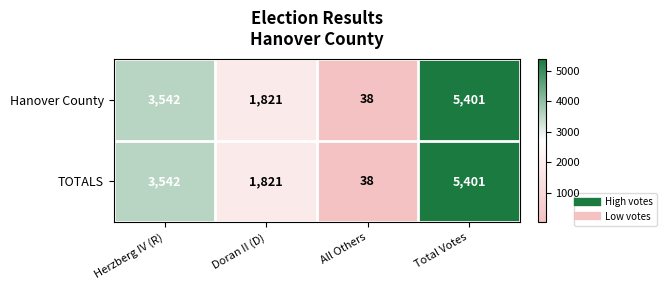

The value of Hanover County at All Others is 38. True or false?

True